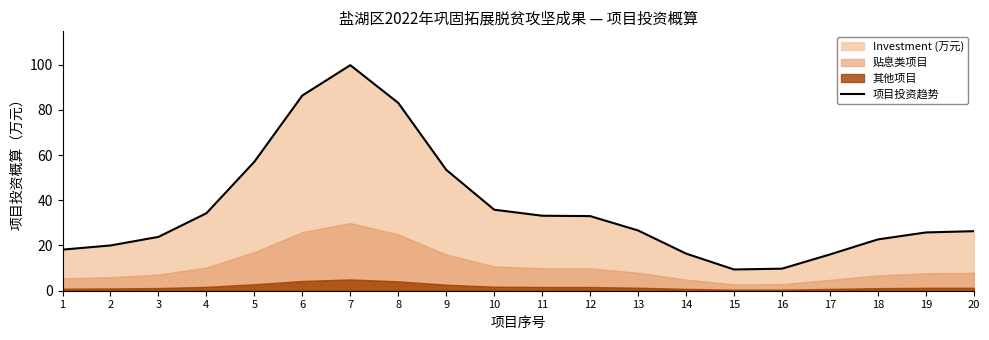

Reading right to left, extract all data points from this chart.

20=26.3	19=25.8	18=22.7	17=16.0	16=9.7	15=9.4	14=16.4	13=26.6	12=33.0	11=33.2	10=35.8	9=53.5	8=83.0	7=99.7	6=86.3	5=57.0	4=34.3	3=23.8	2=20.0	1=18.2